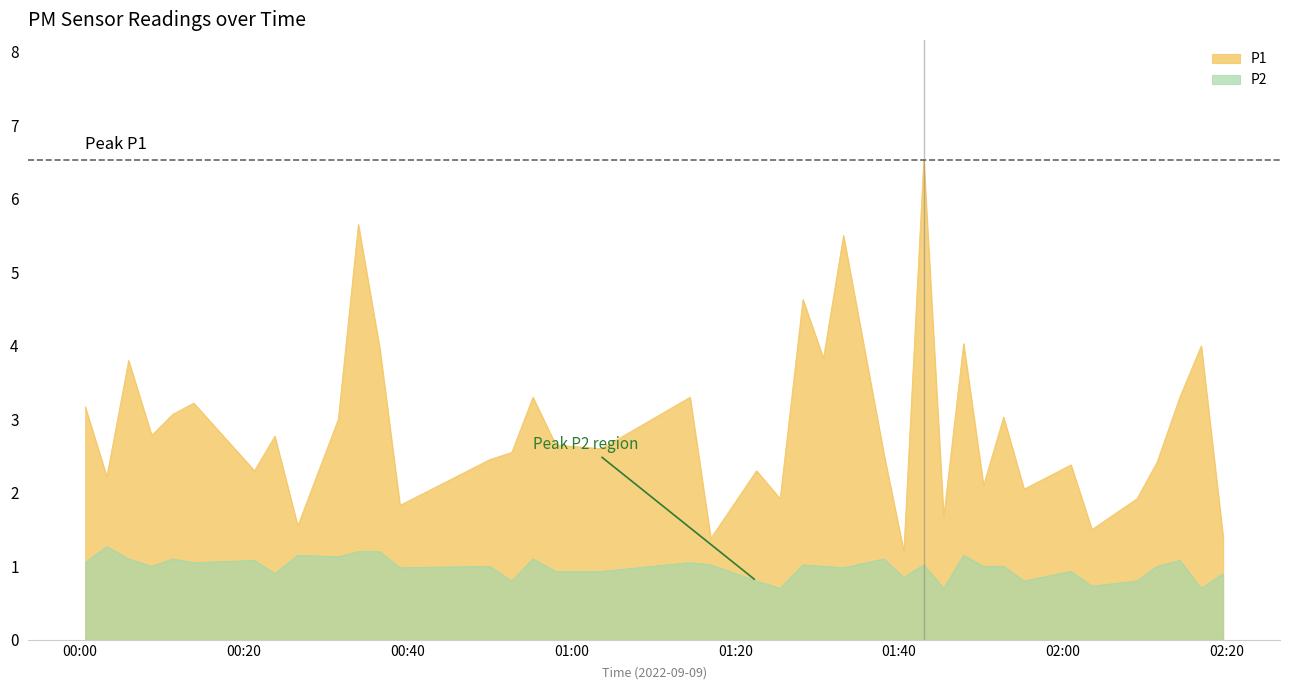

List the series in order of their peak value, lowest first.

P2, P1